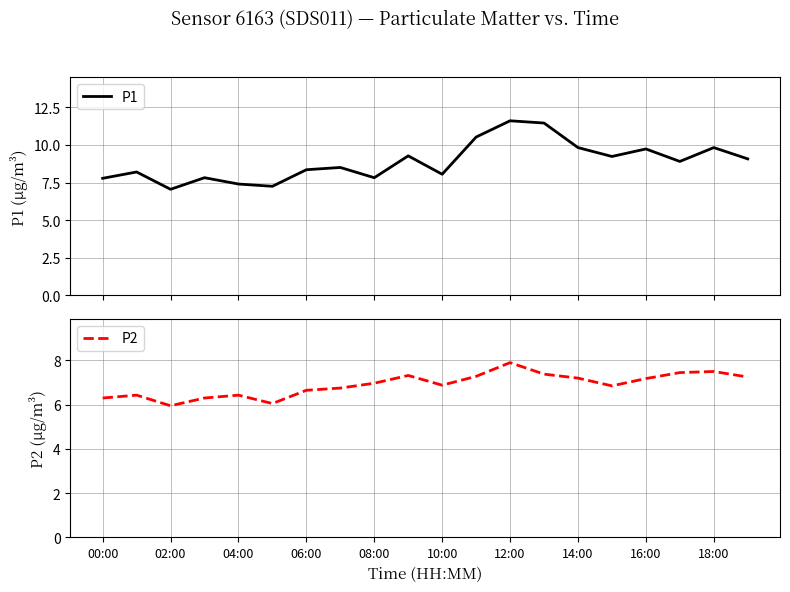

What is the value of the P2 point at the 17th from the left?

7.2